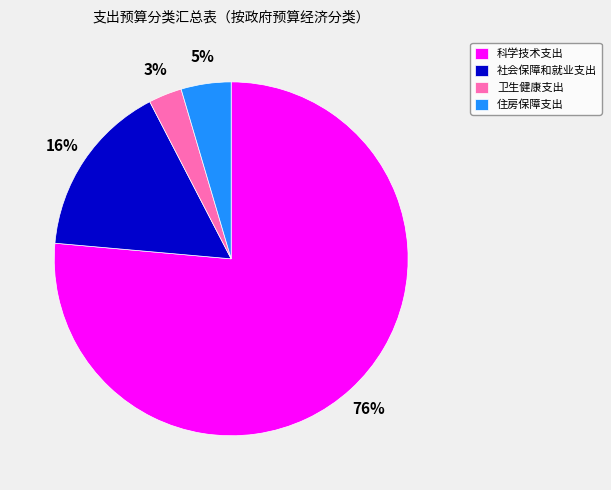

To the nearest percent, what is the difference between the 卫生健康支出 and 社会保障和就业支出 slice percentages?

13%